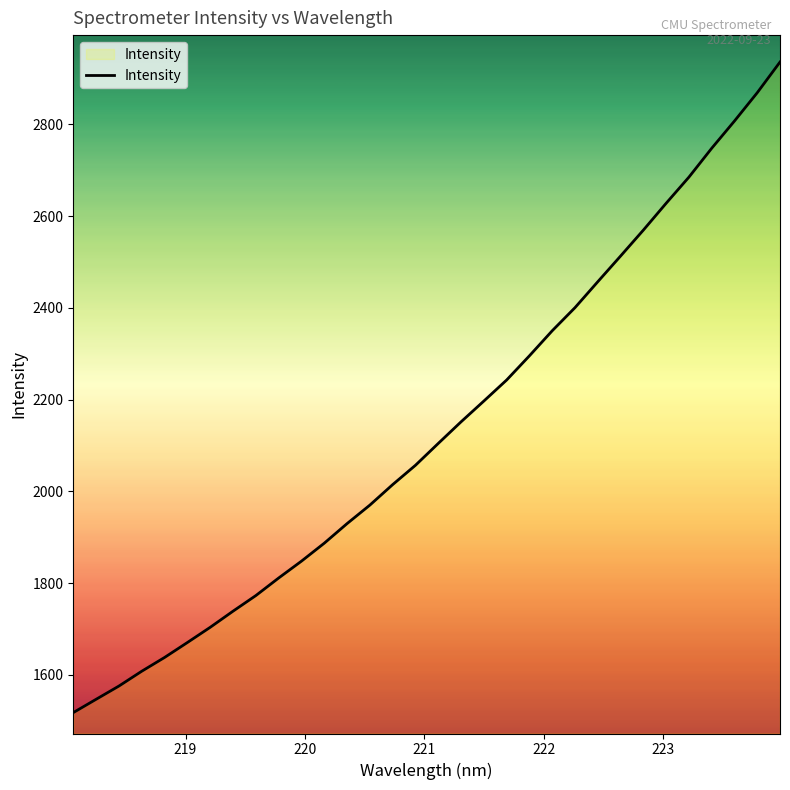

What is the sum of all values?

68241.5